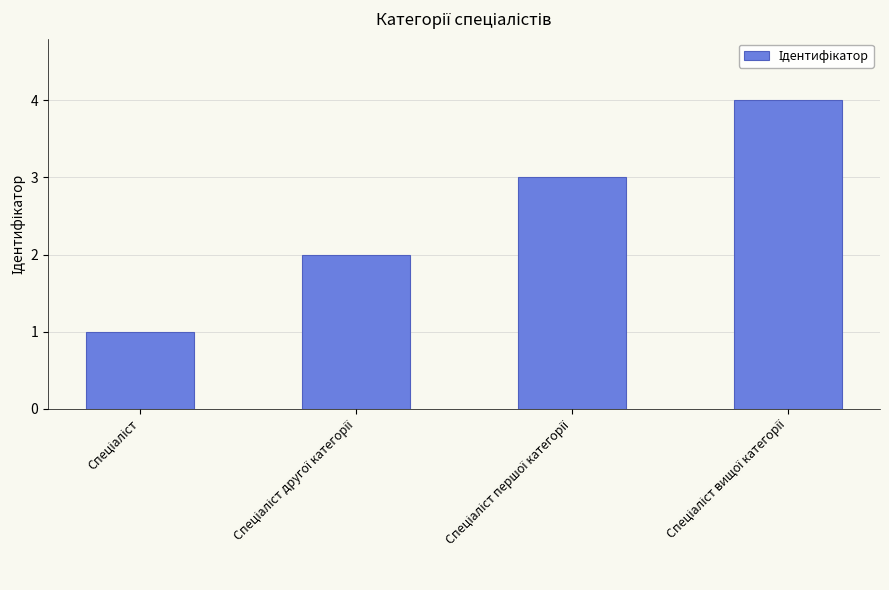

What is the difference between the maximum and minimum values?

3